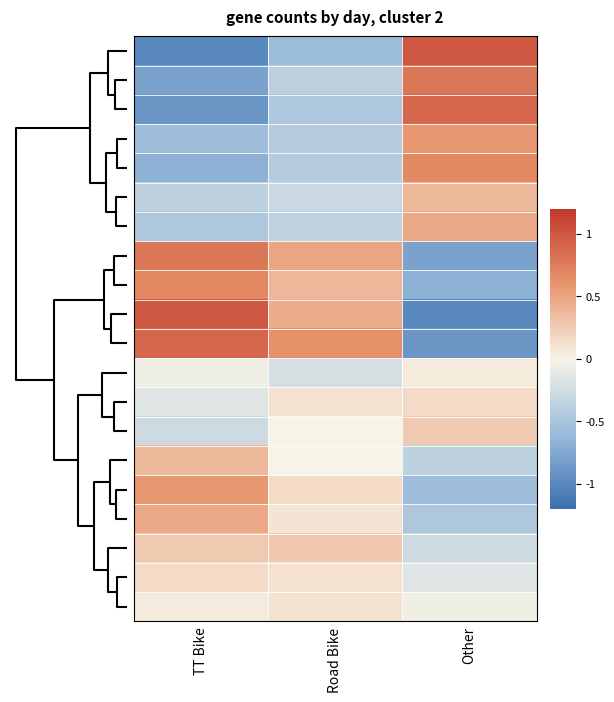

Count the number of categories in the chart.

3